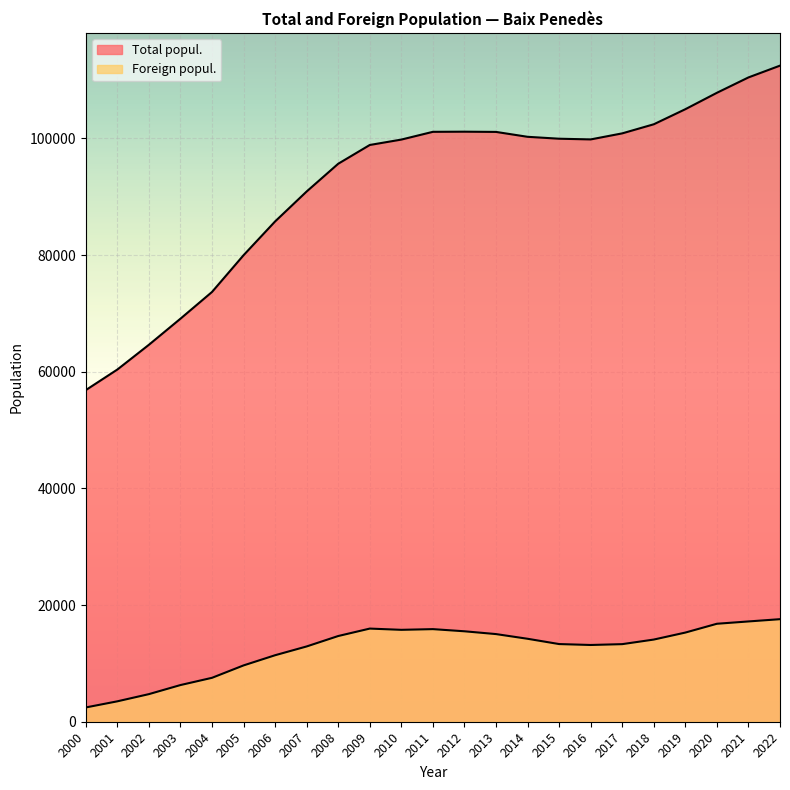

At which label does Foreign popul. reach its peak?

2022